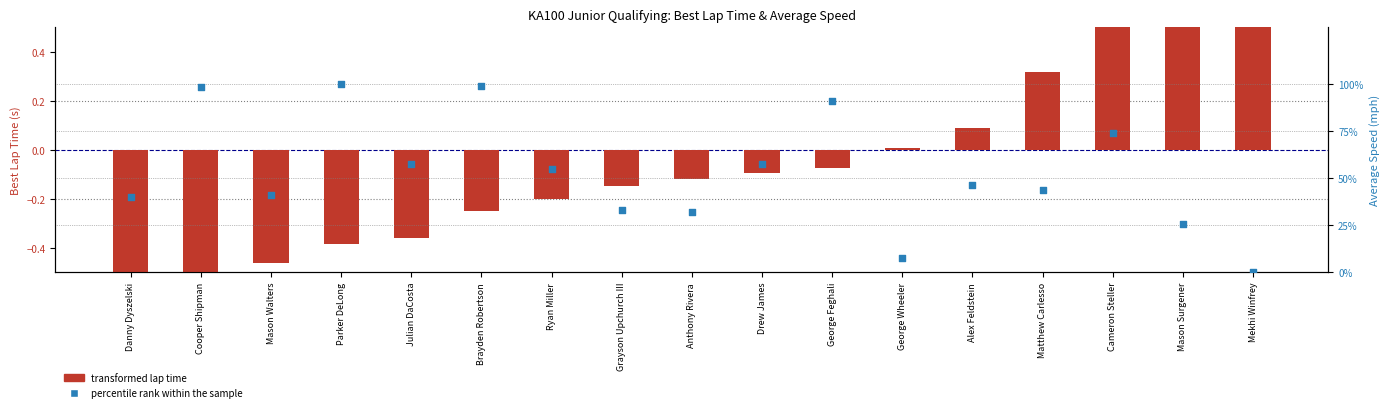

What is the total value across all series at Cooper Shipman?

97.7